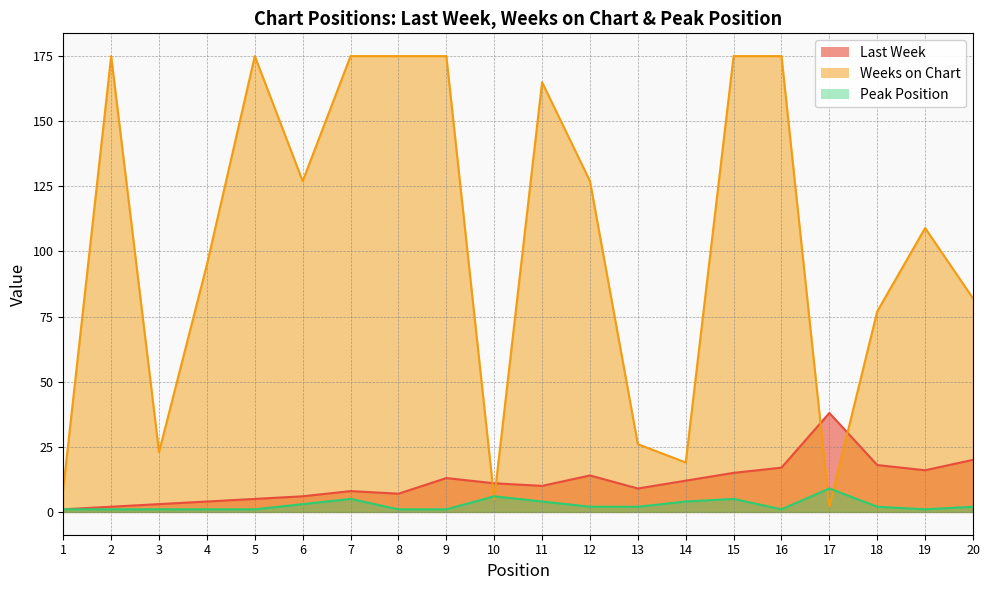

Is it true that Last Week equals 9 at 17?

False